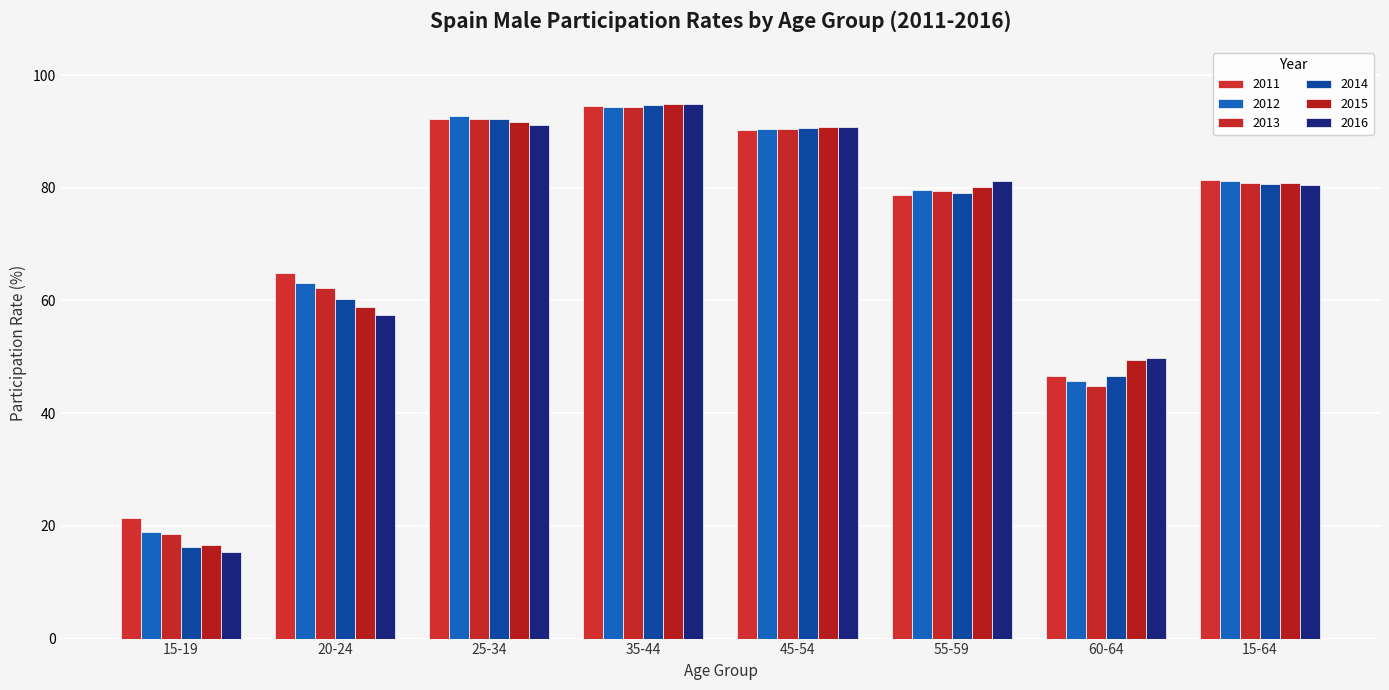

How many bars are there in each group?

6